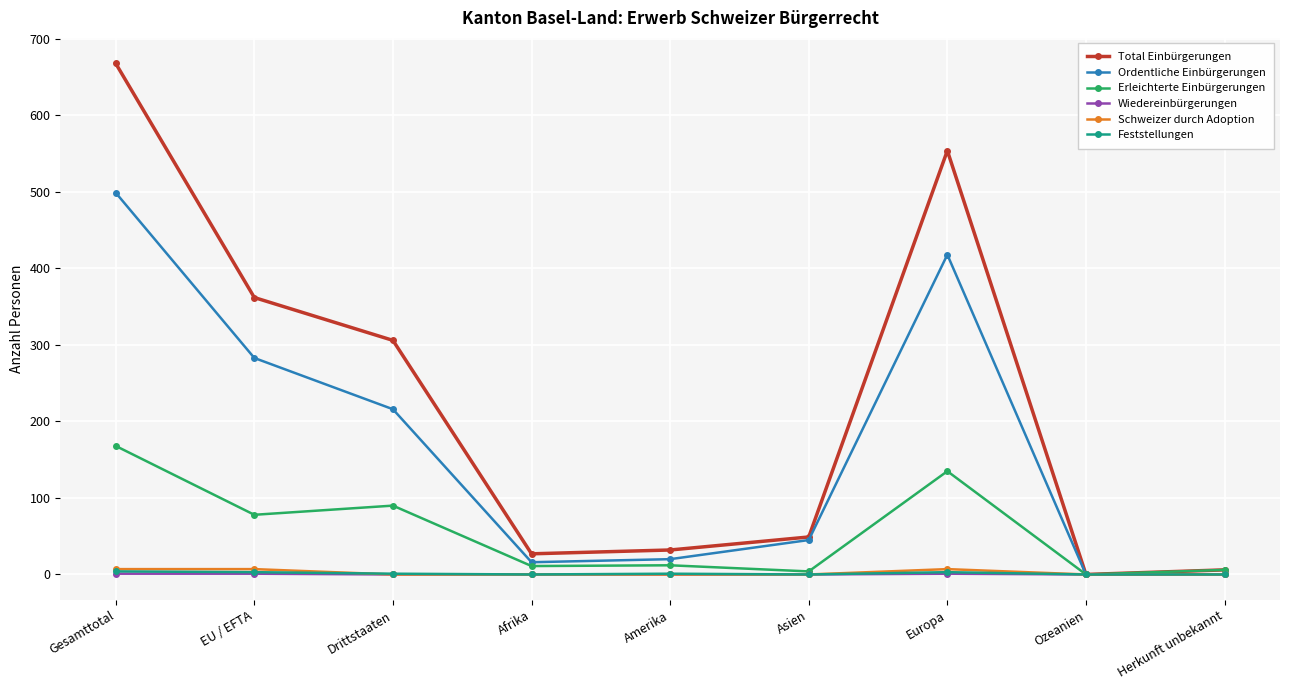

What is the difference between the maximum and minimum values in the Total Einbürgerungen series?

668